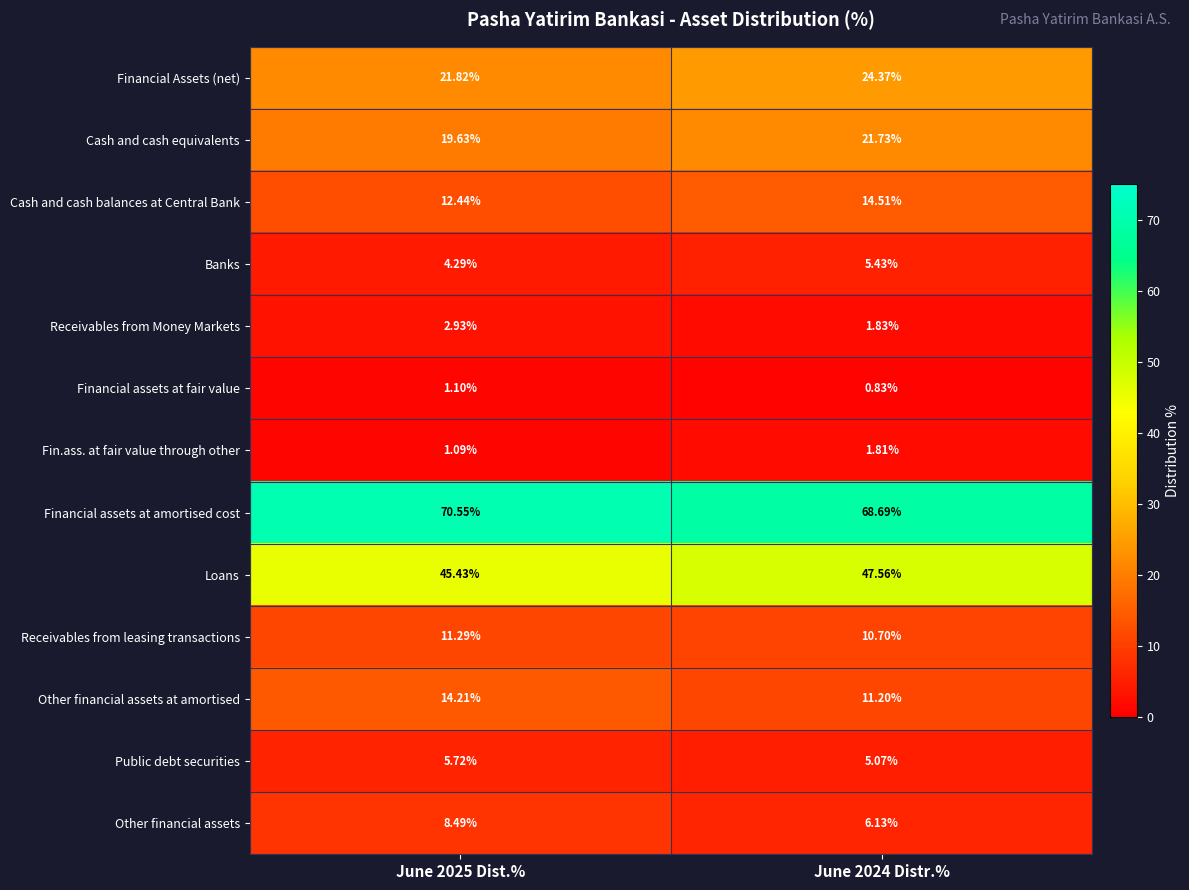

List the series in order of their peak value, lowest first.

Financial assets at fair value, Fin.ass. at fair value through other, Receivables from Money Markets, Banks, Public debt securities, Other financial assets, Receivables from leasing transactions, Other financial assets at amortised, Cash and cash balances at Central Bank, Cash and cash equivalents, Financial Assets (net), Loans, Financial assets at amortised cost